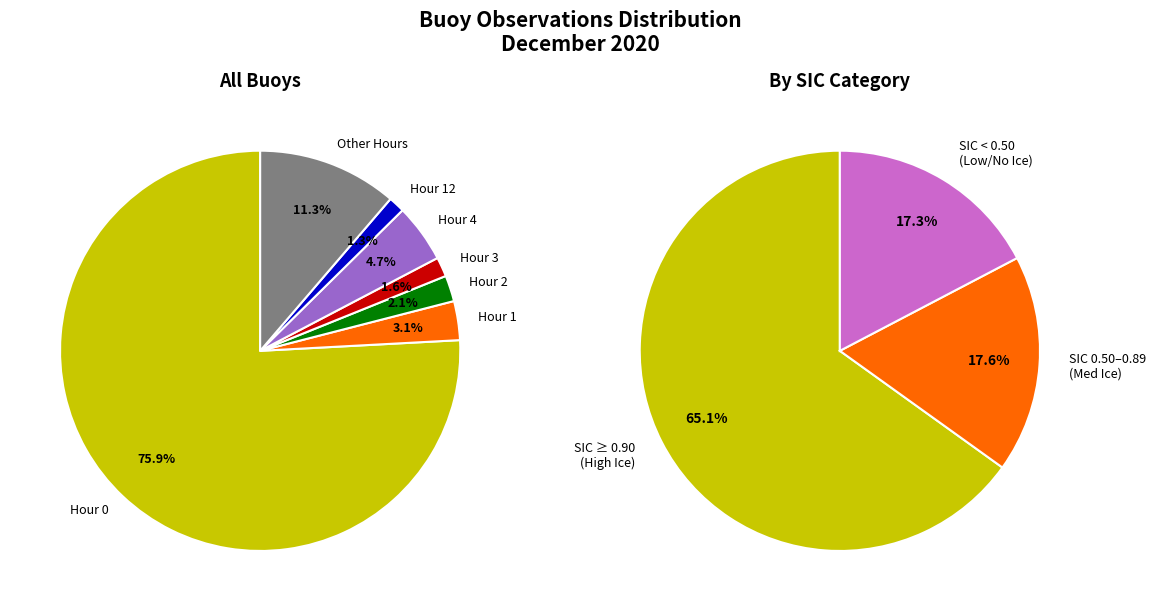

How many segments does this pie chart have?

7